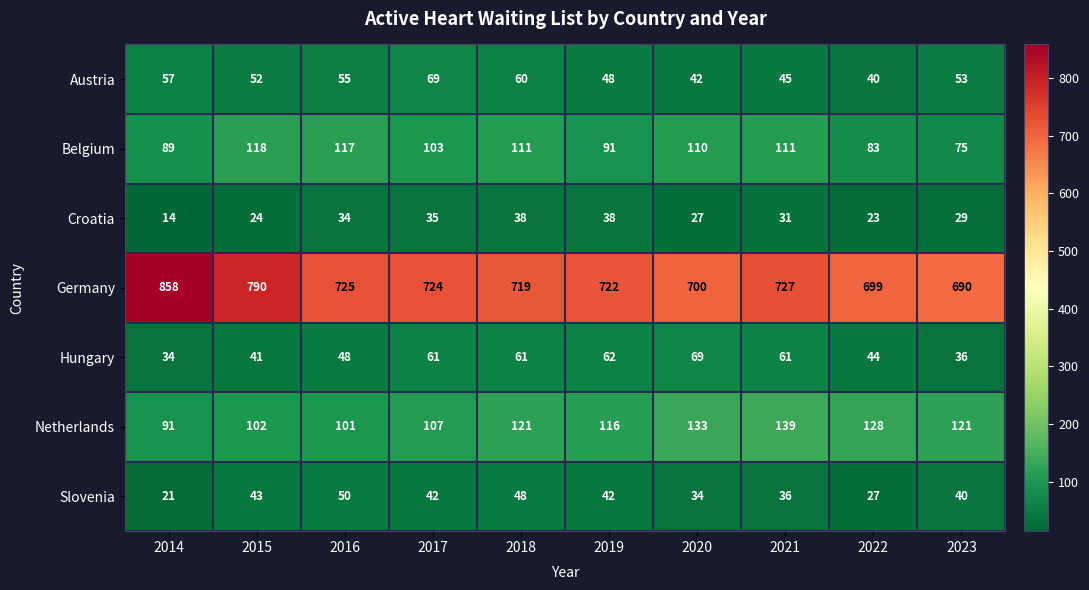

How many values in the Hungary series are below 61?

5